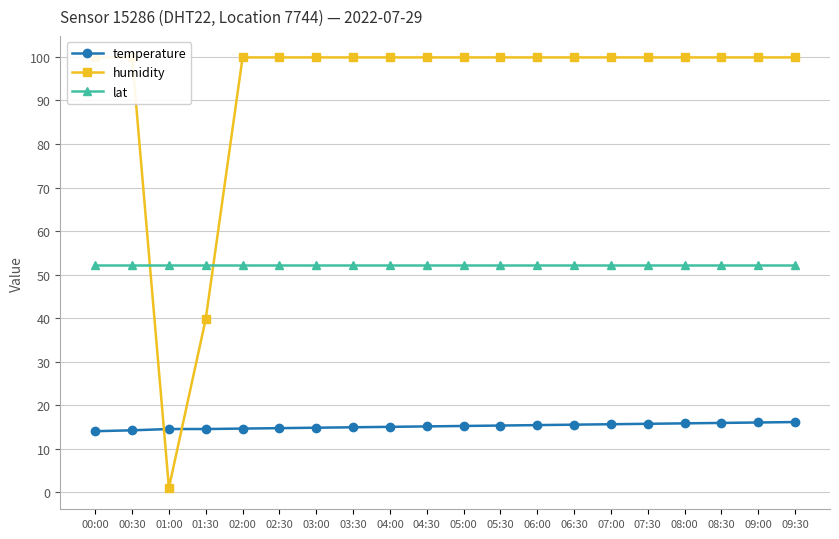

True or false: lat has a value of 87.7 at 04:00.

False